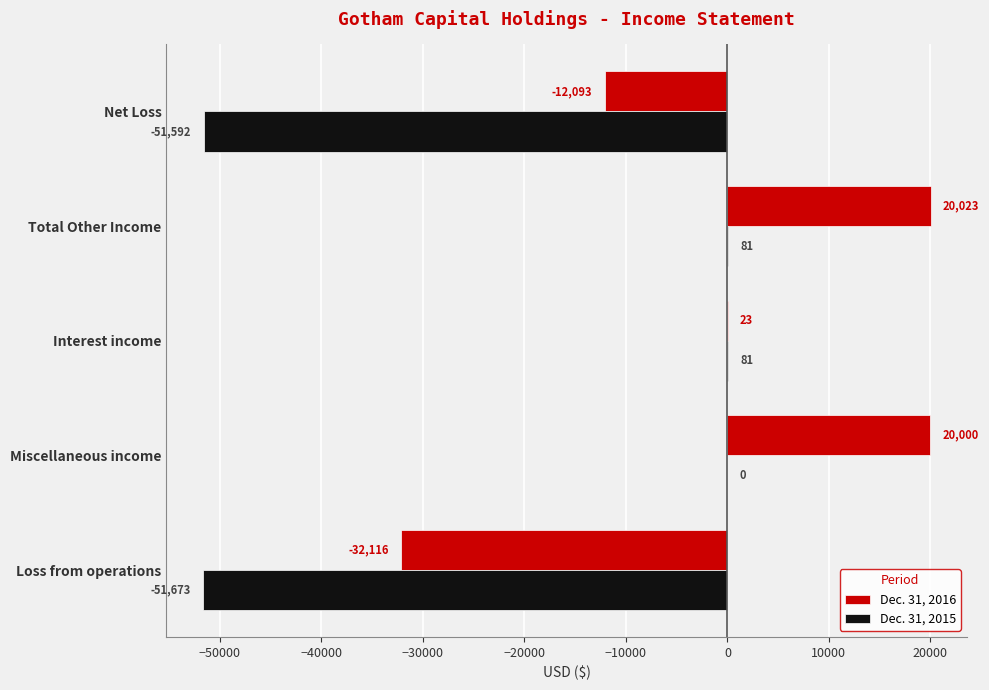

The value of Dec. 31, 2016 at Loss from operations is -50975. True or false?

False